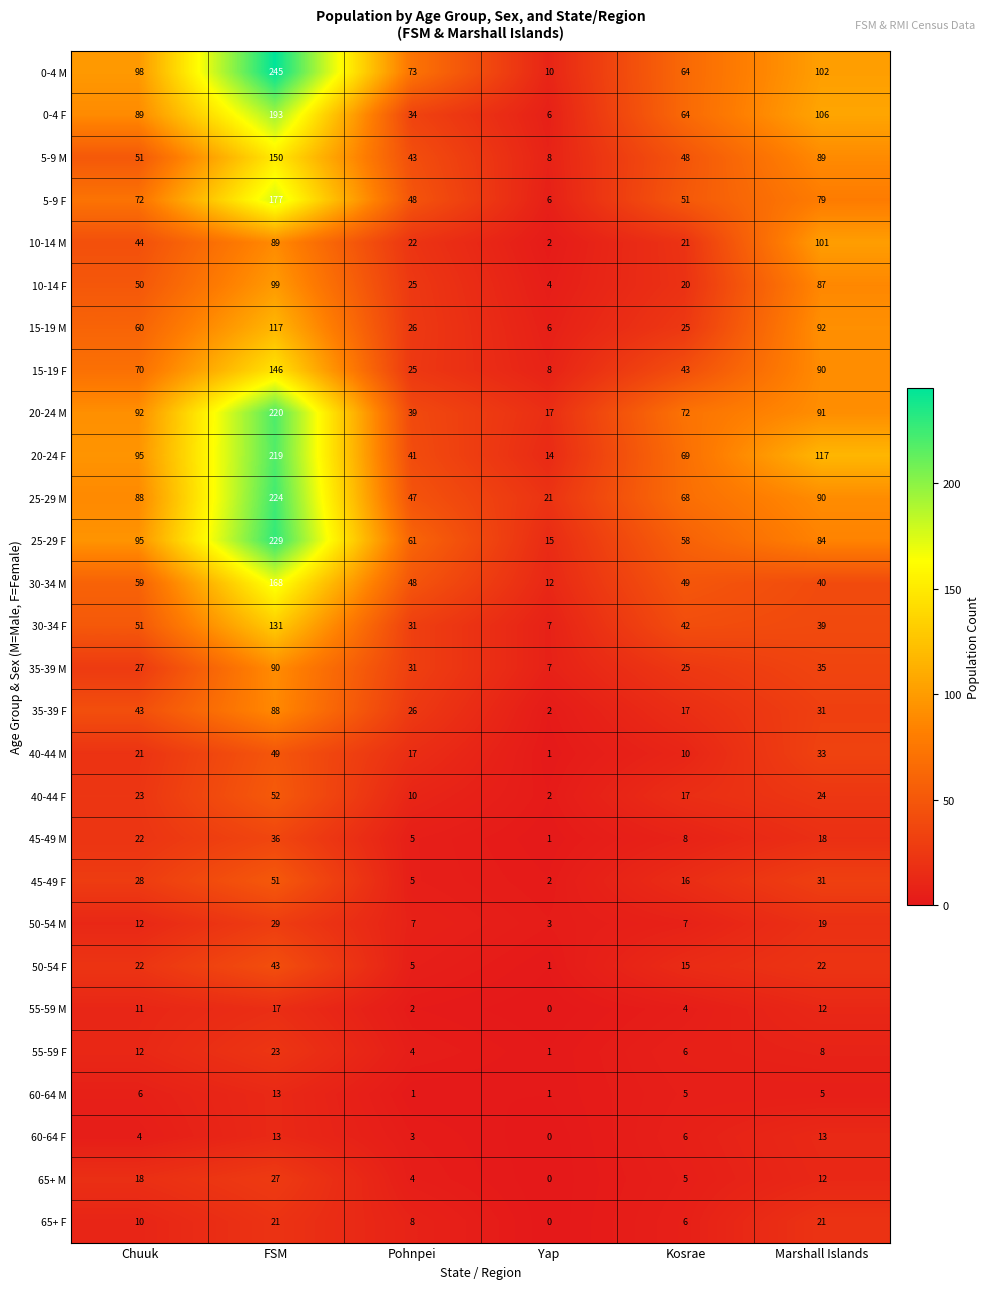

At which category is the sum across all series the highest?

FSM